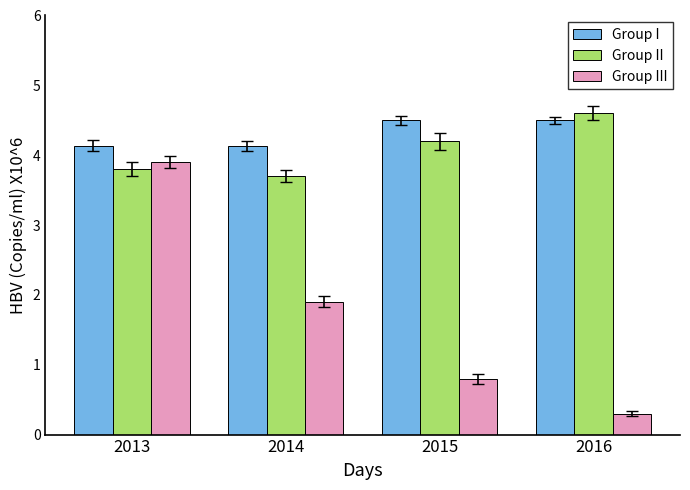

The Group III series shows 0.8 at 2015. True or false?

True